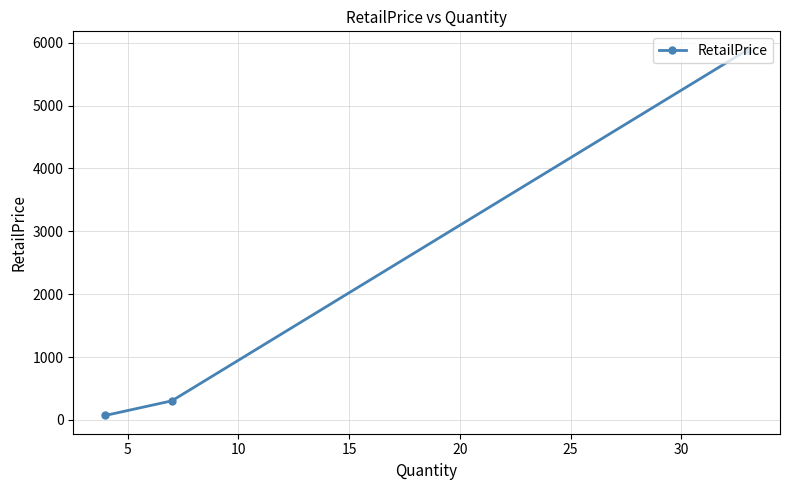

What is the minimum value shown in the chart?

71.5